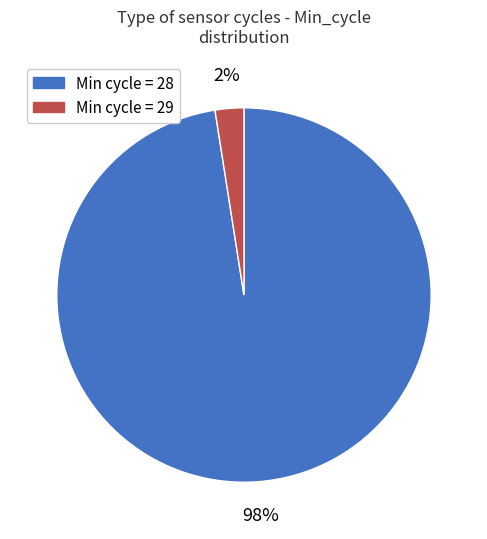

How many slices are in this pie chart?

2